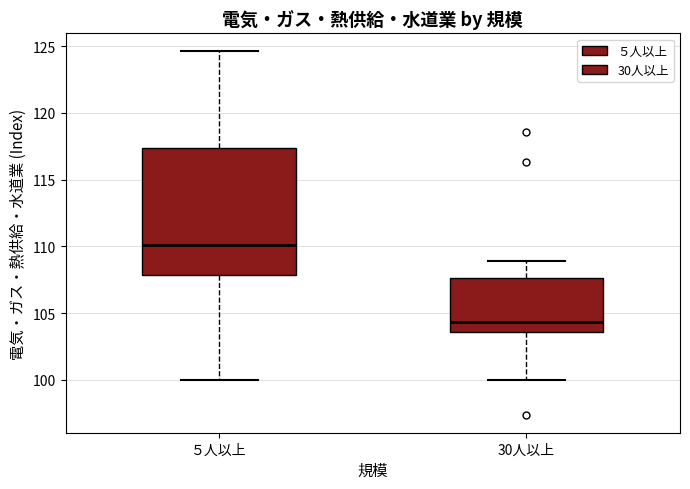

Which box has the highest median line?

５人以上